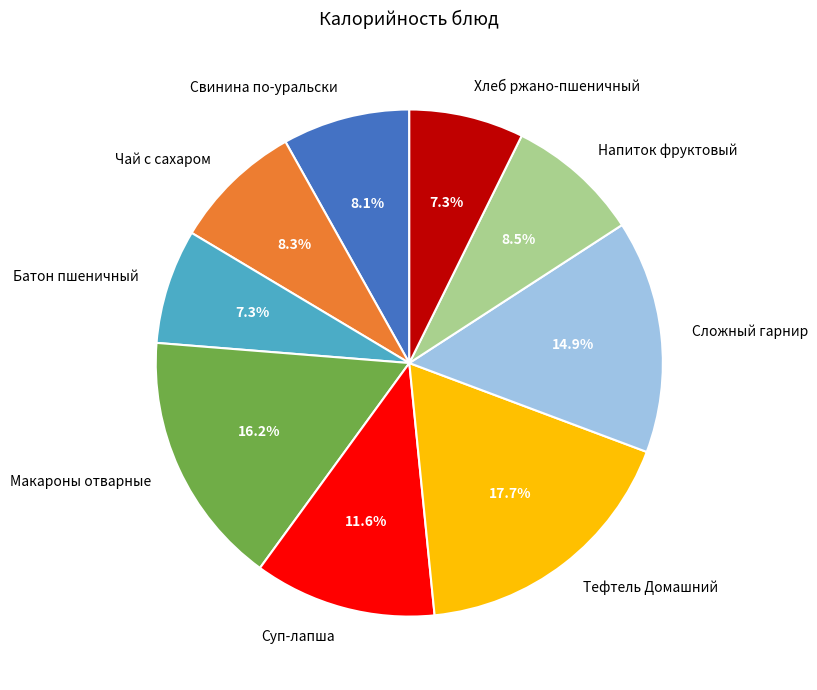

What is the largest slice in the pie chart?

Тефтель Домашний